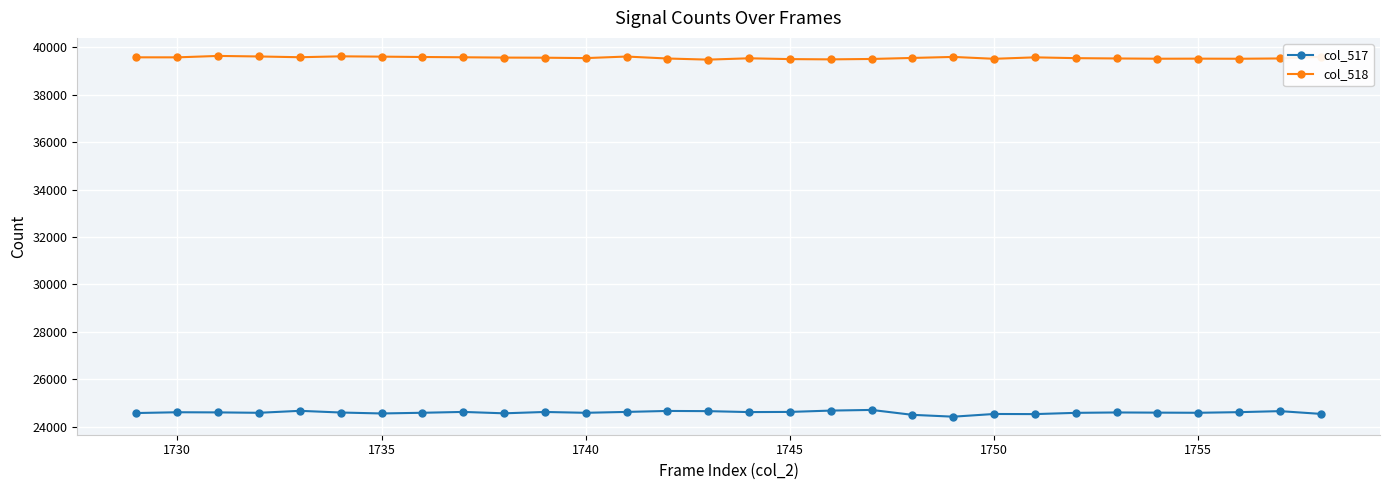

What is the value of the col_517 point at the 11th from the left?

24619